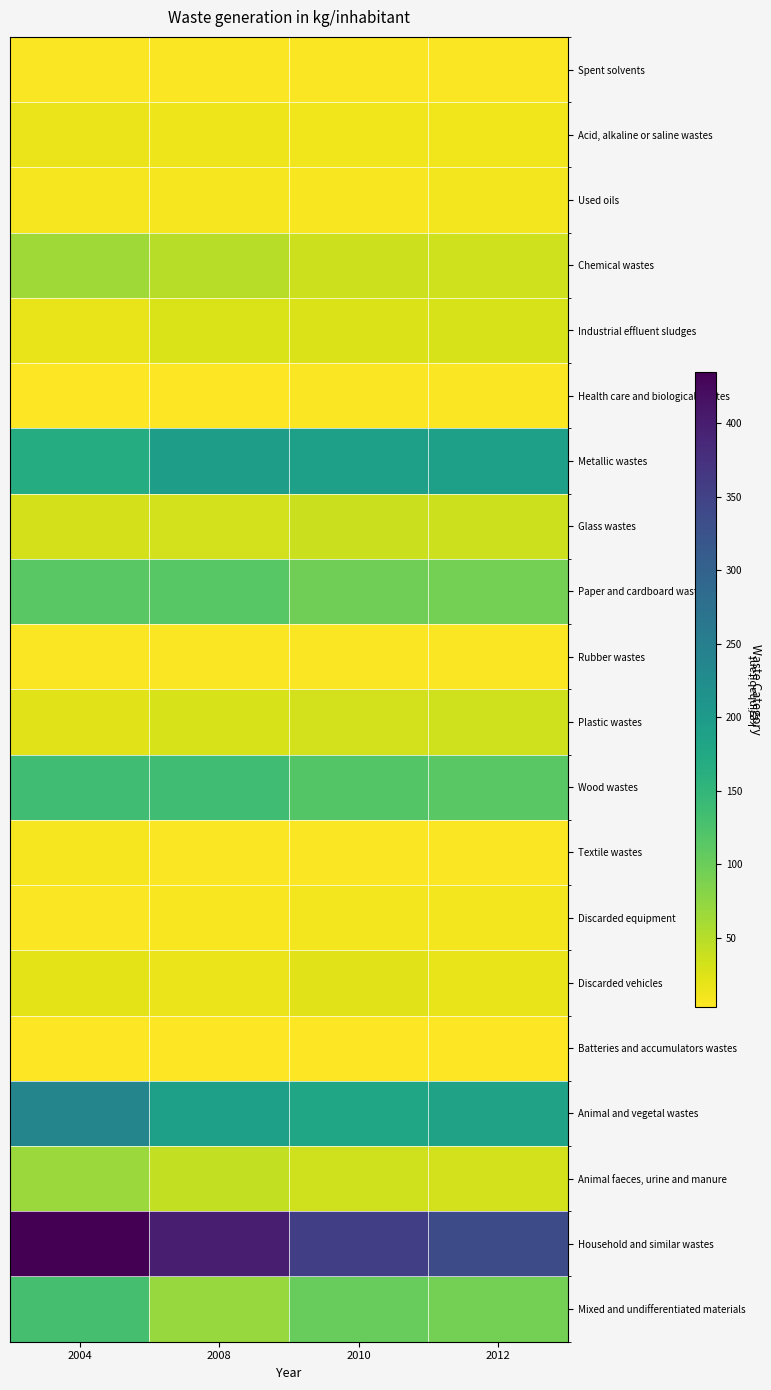

At how many categories does at least one series exceed 223?

4